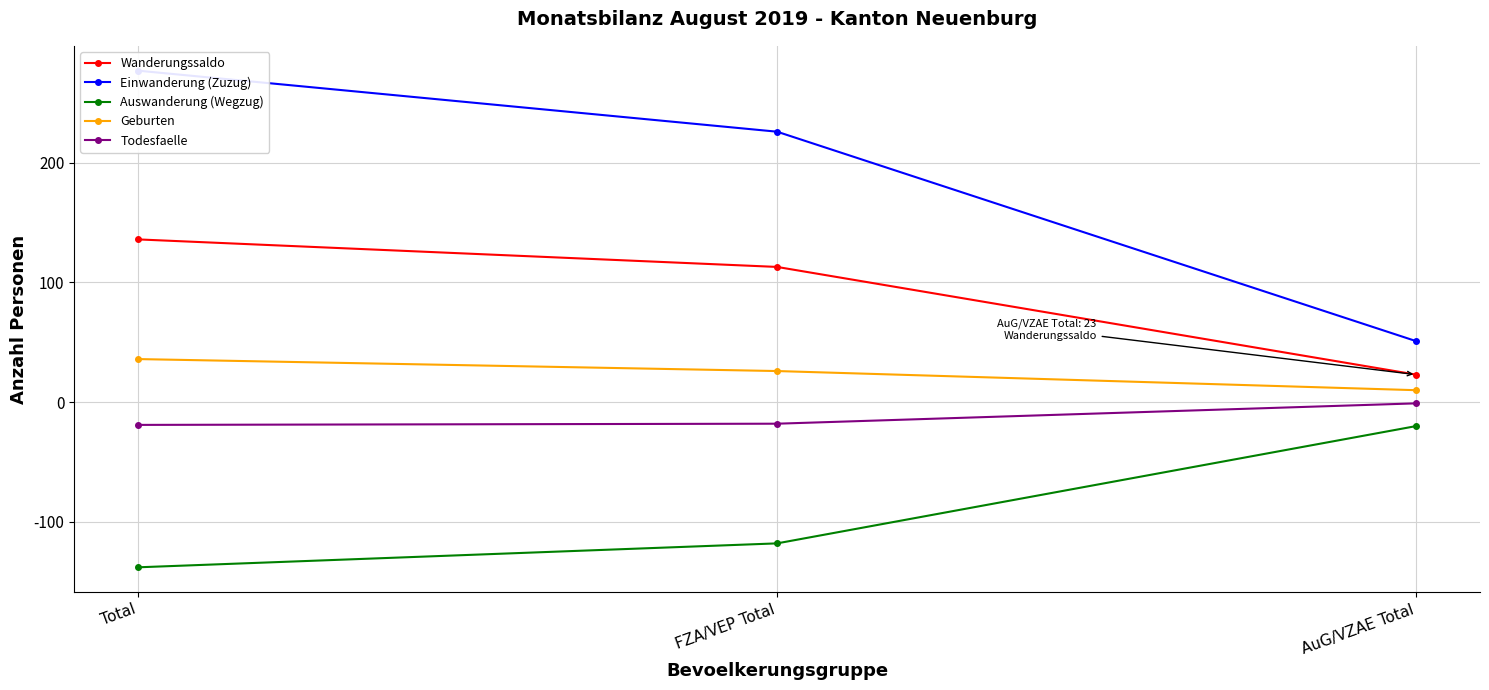

What is the difference between the maximum and second lowest values in the Einwanderung (Zuzug) series?

51